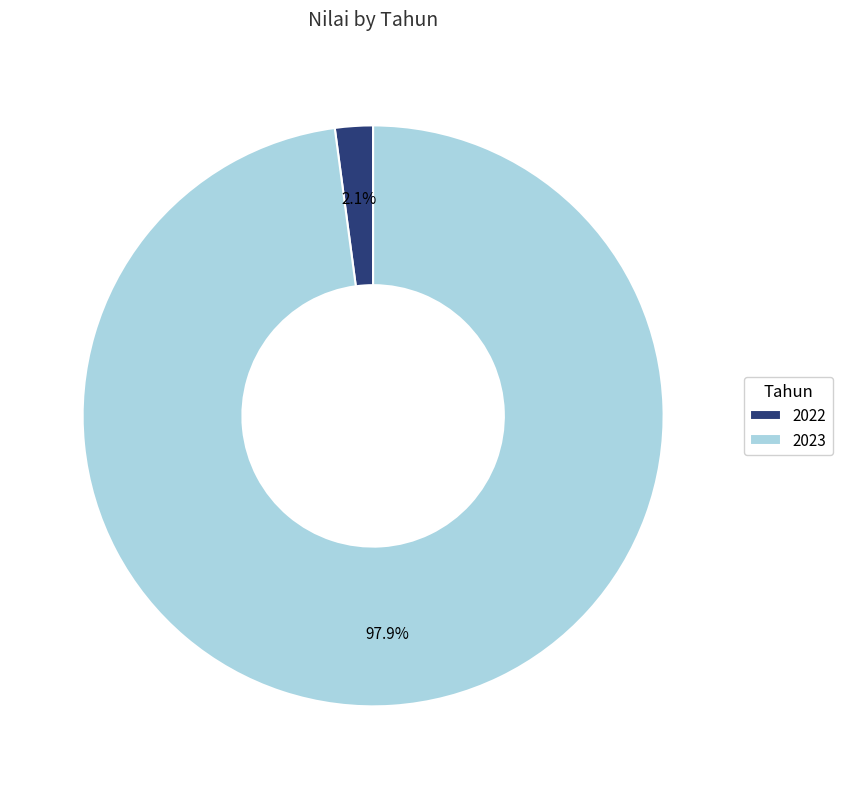

Is there any slice that represents more than half of the pie?

Yes